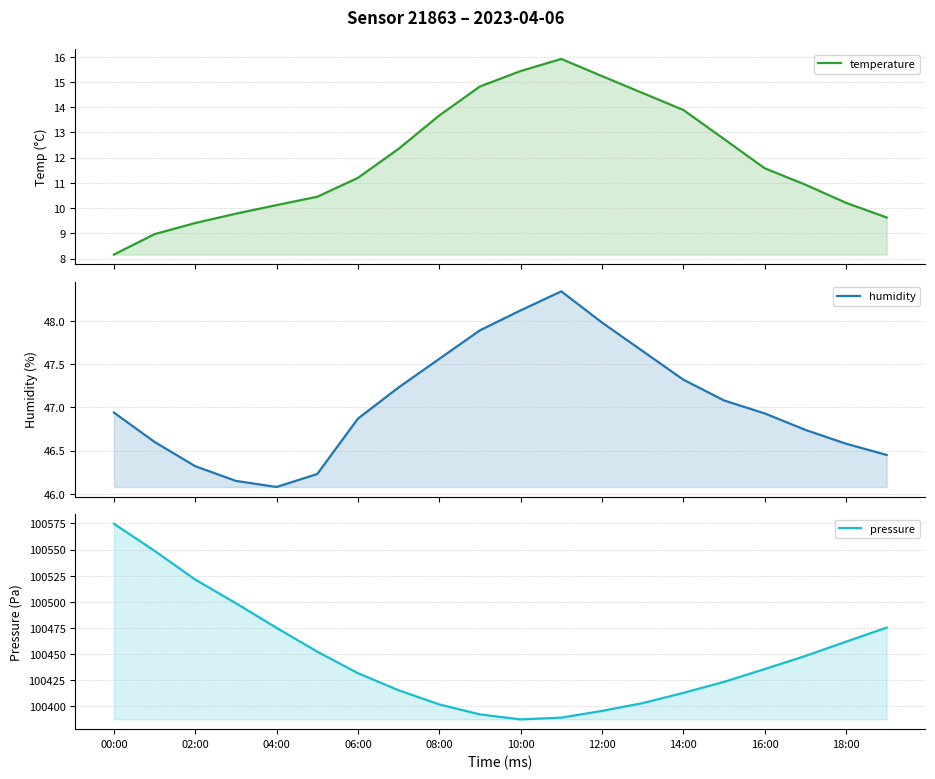

What is the difference between the maximum and minimum values in the humidity series?

2.3